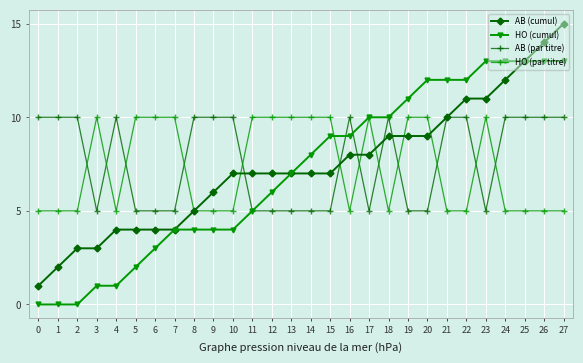

True or false: AB (par titre) and HO (par titre) cross at least once.

True